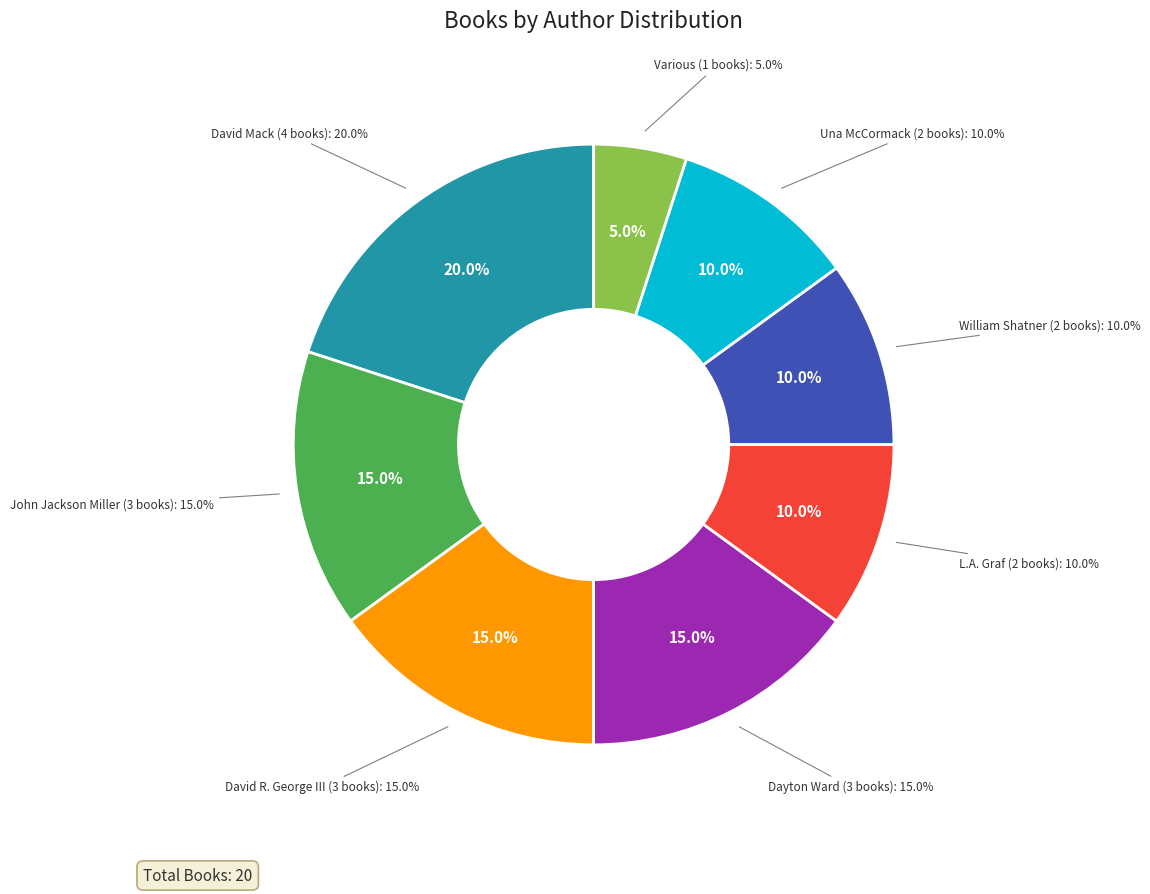

Rank the categories by value from lowest to highest.

Various, L.A. Graf, William Shatner, Una McCormack, John Jackson Miller, David R. George III, Dayton Ward, David Mack